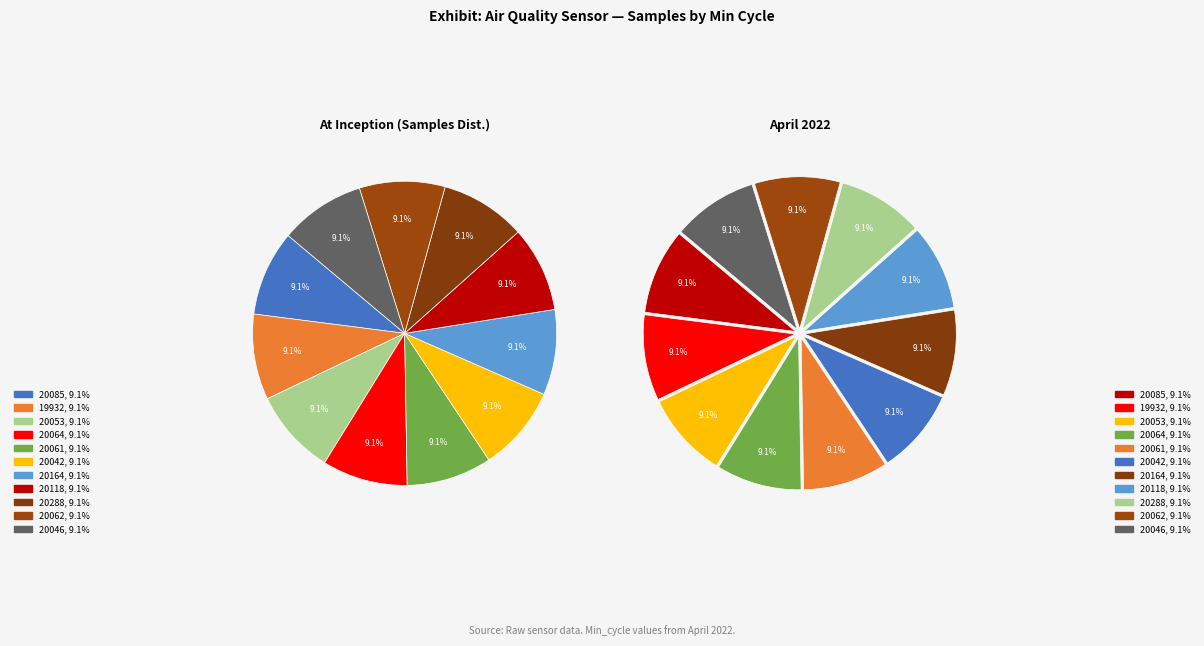

The 19932 slice represents 3% of the pie. True or false?

False